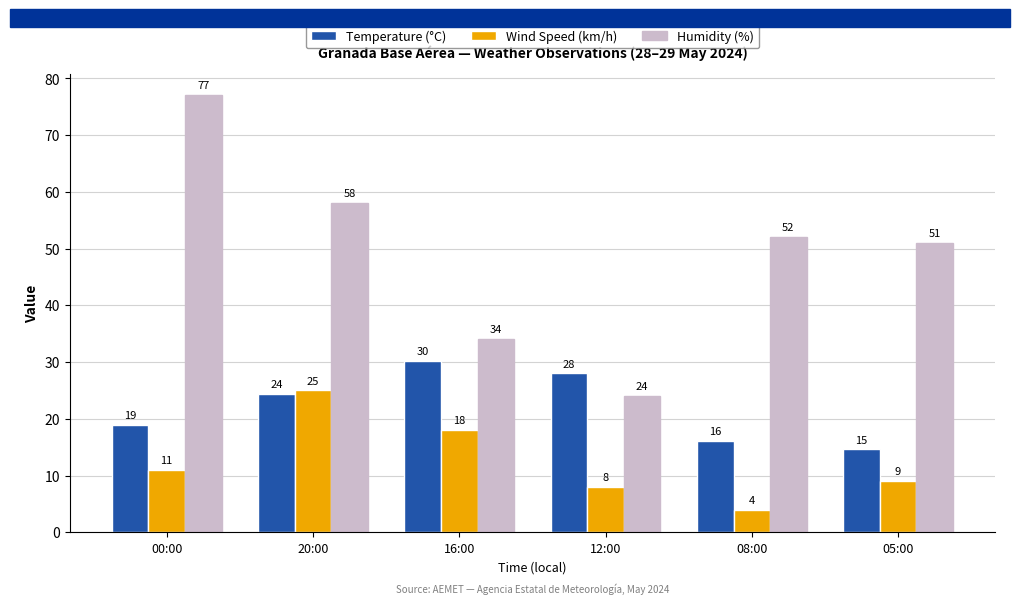

What is the minimum value for Wind Speed (km/h)?

4.0